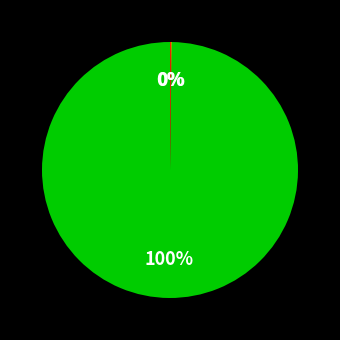

Does any single category account for the majority?

Yes